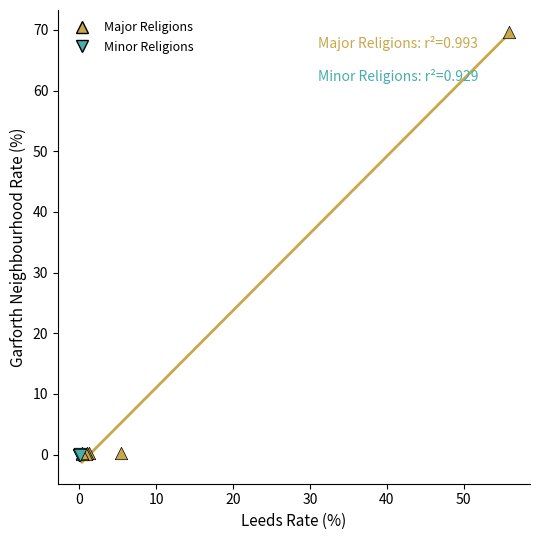

Which series contains the highest Y value?

Major Religions